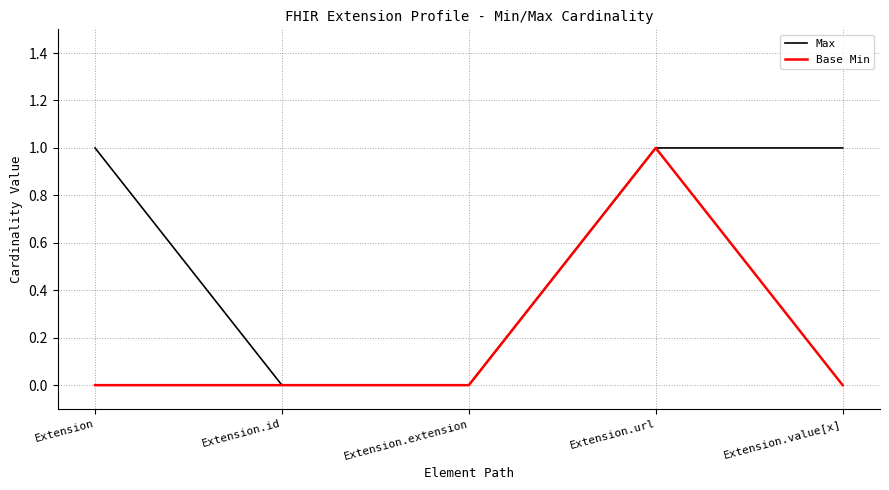

Is it true that Max equals 0 at Extension.url?

False